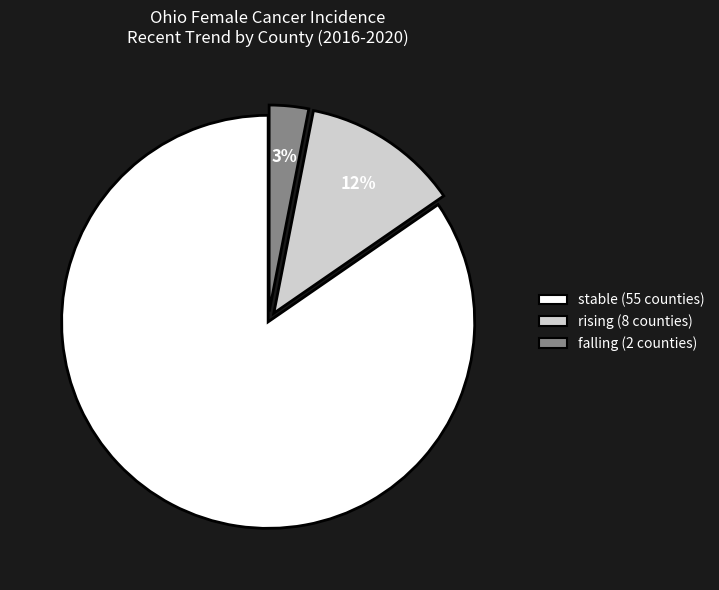

What percentage is the stable slice, to the nearest percent?

85%